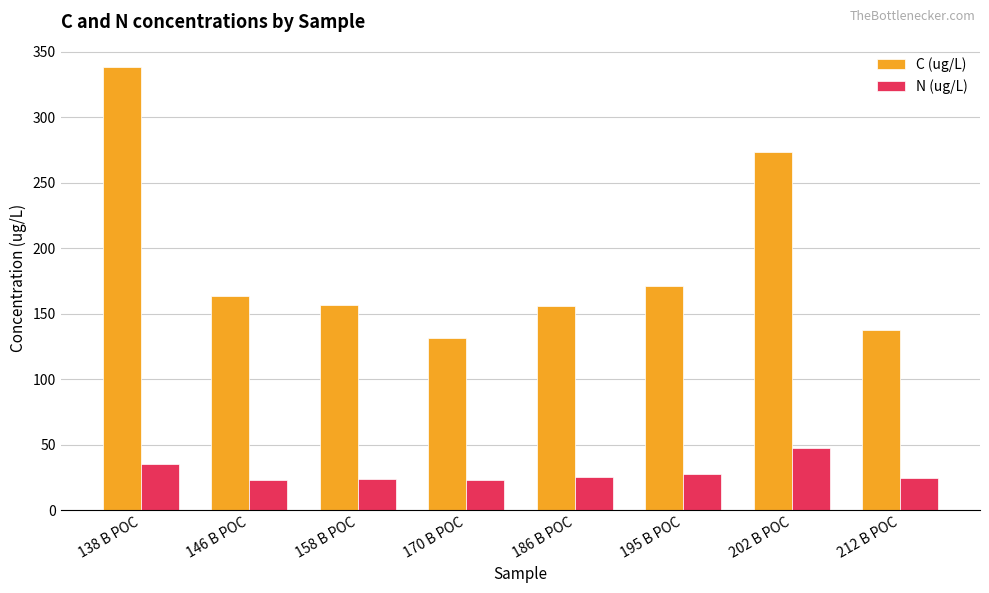

What is the highest value of the C (ug/L) series?

338.5